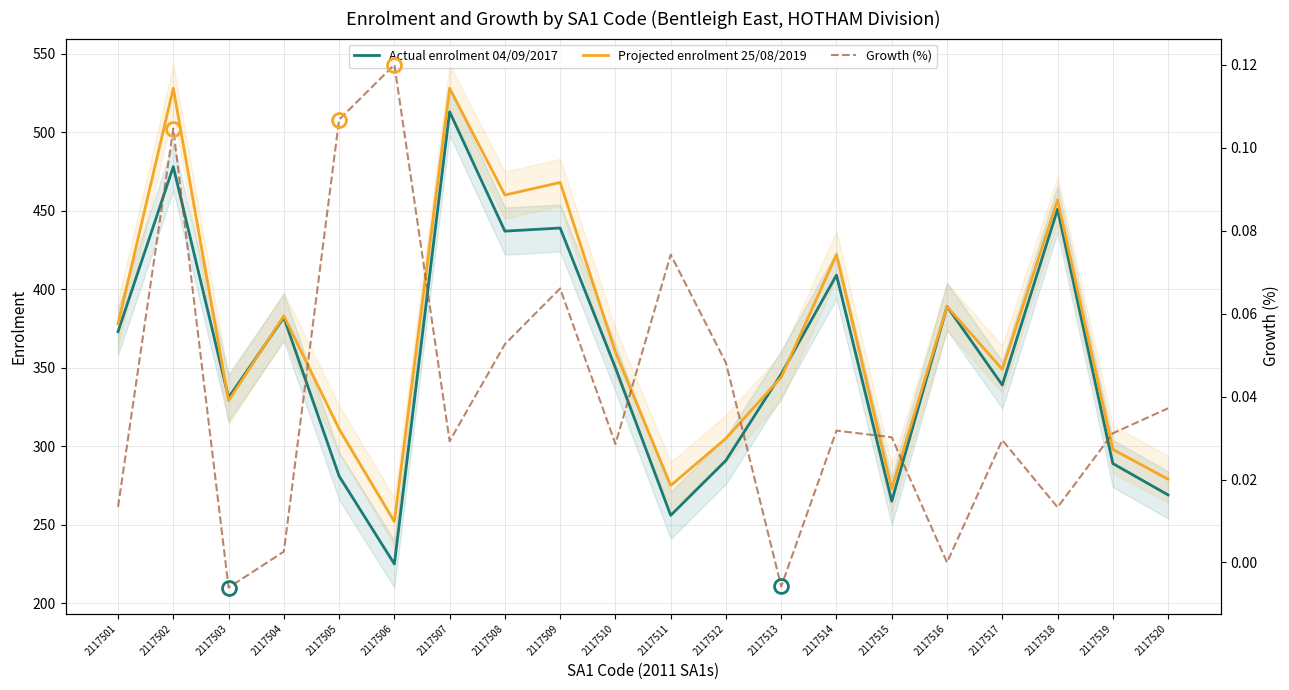

What is the difference between the Actual enrolment 04/09/2017 values at 2117503 and 2117513?

15